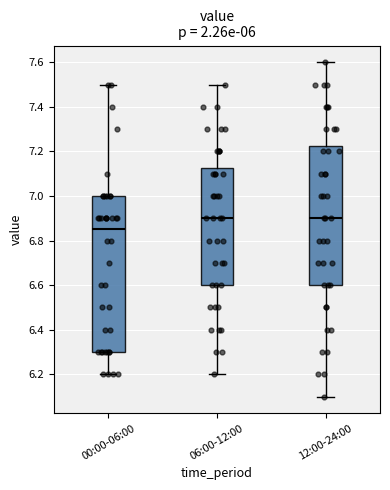

Which box's median line is the lowest?

00:00-06:00